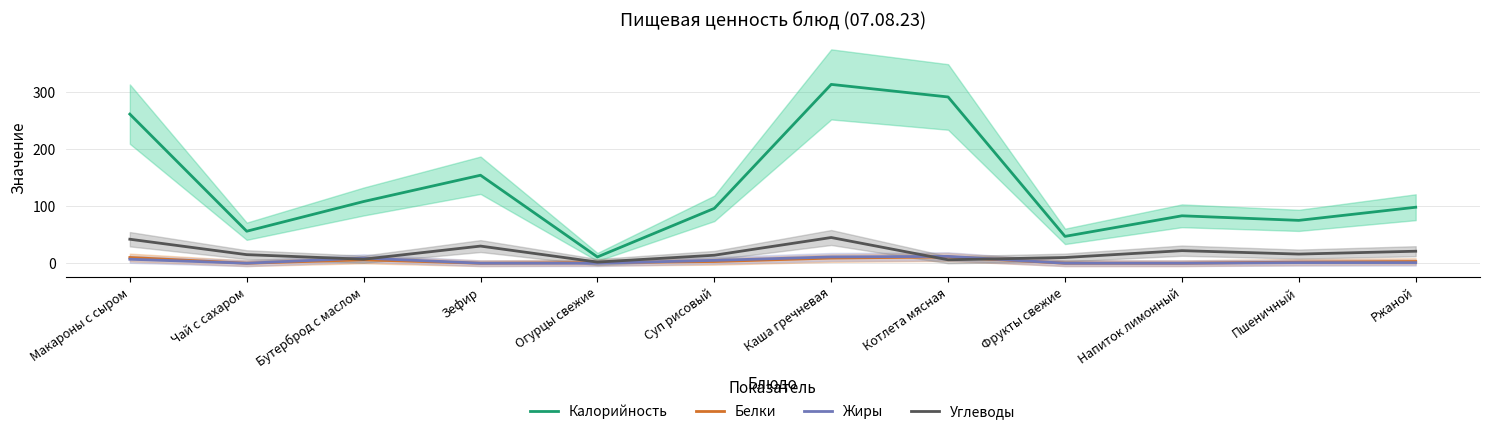

How many data points does each series have?

12